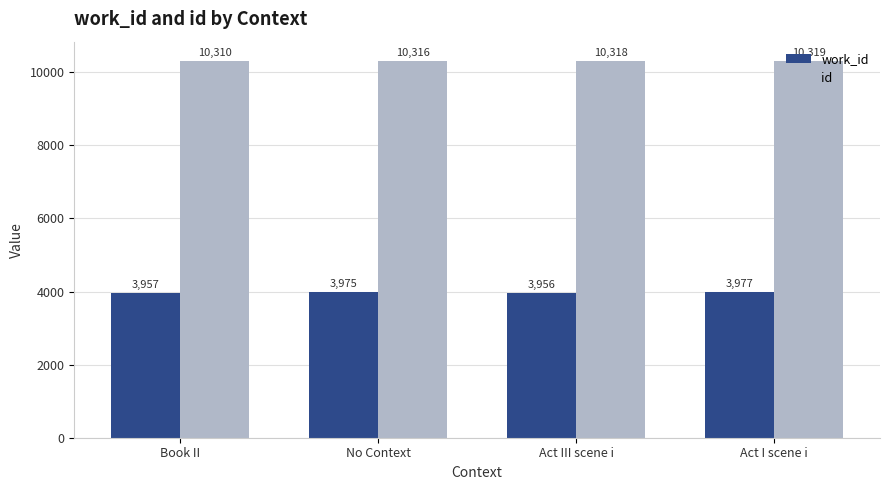

How many bars are there in each group?

2